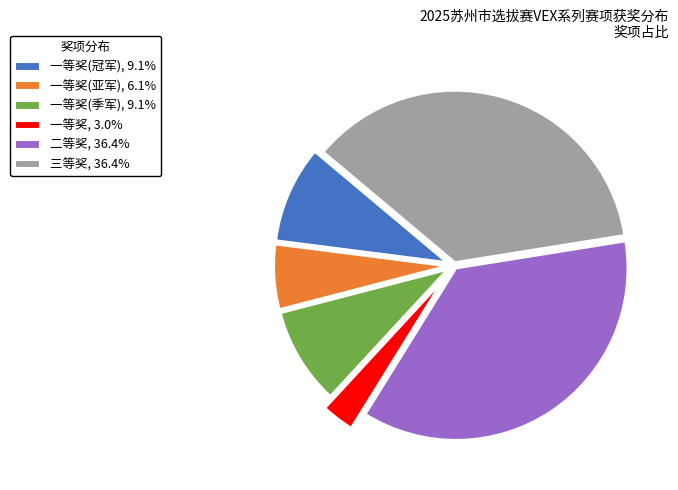

Combined, do 一等奖(冠军), 9.1% and 一等奖, 3.0% account for over 50%?

No